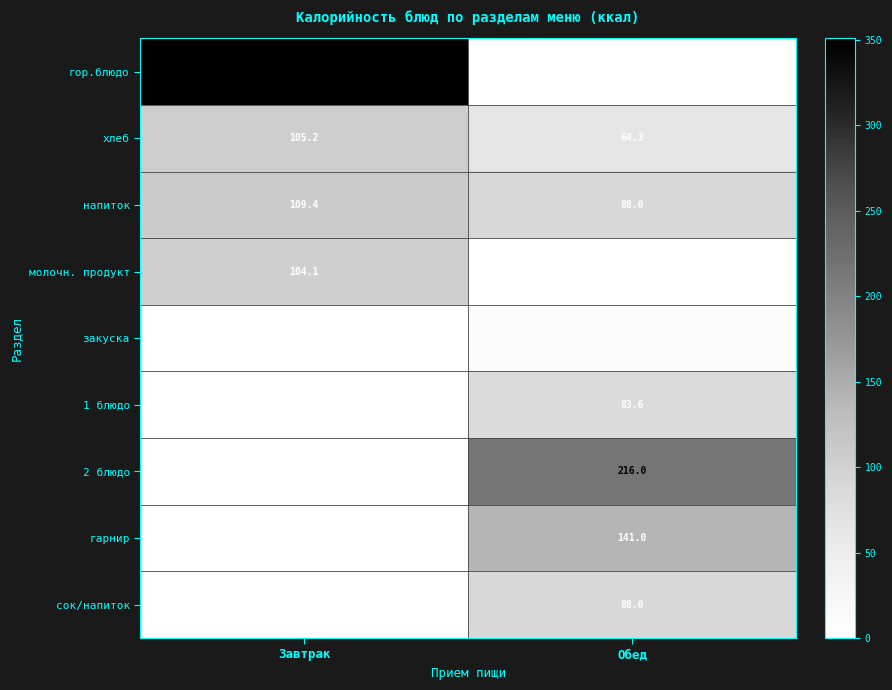

How many data points in хлеб are above 105?

1